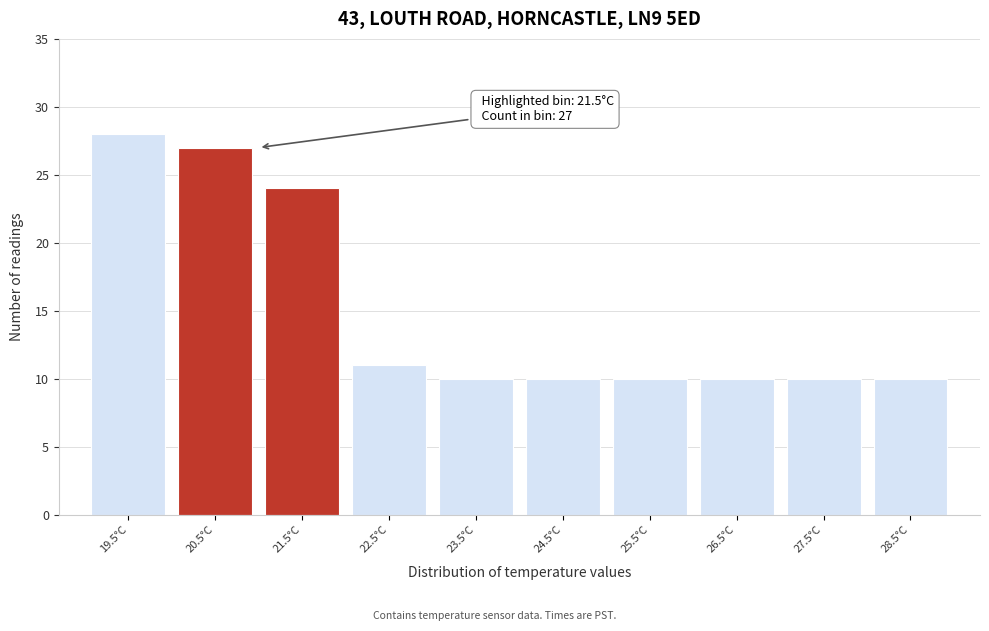

Reading left to right, list all the values displayed in this chart.

28	27	24	11	10	10	10	10	10	10